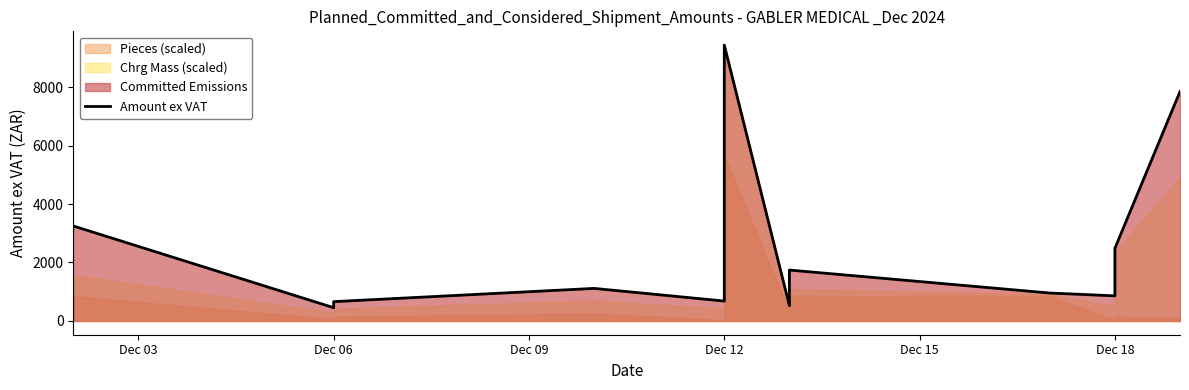

Where is the data nearest to the value 4944?

Dec 03